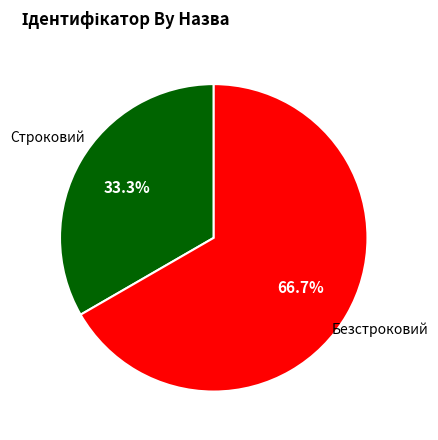

To the nearest percent, what is the difference between the largest and smallest slice percentages?

33%